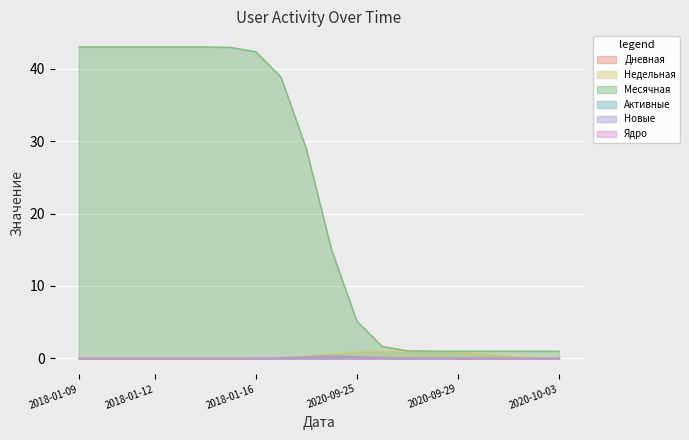

At 2020-10-03, list the series in order from largest to smallest.

Месячная, Дневная, Недельная, Активные, Новые, Ядро